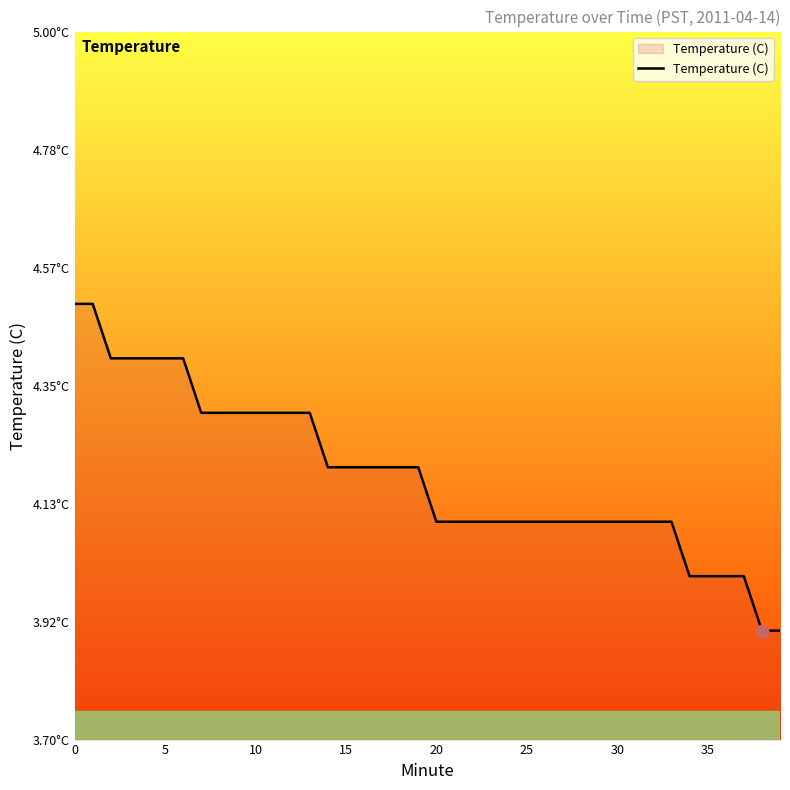

What is the sum of all values?

167.5